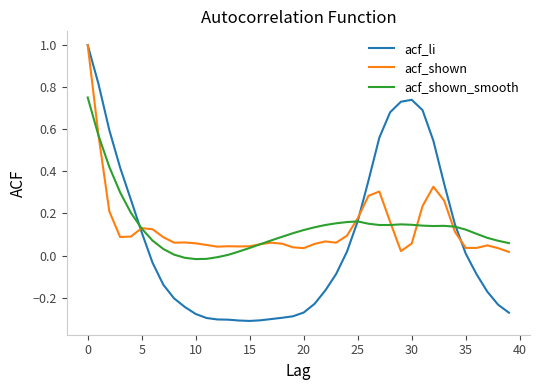

Which series has the largest range (max minus min)?

acf_li